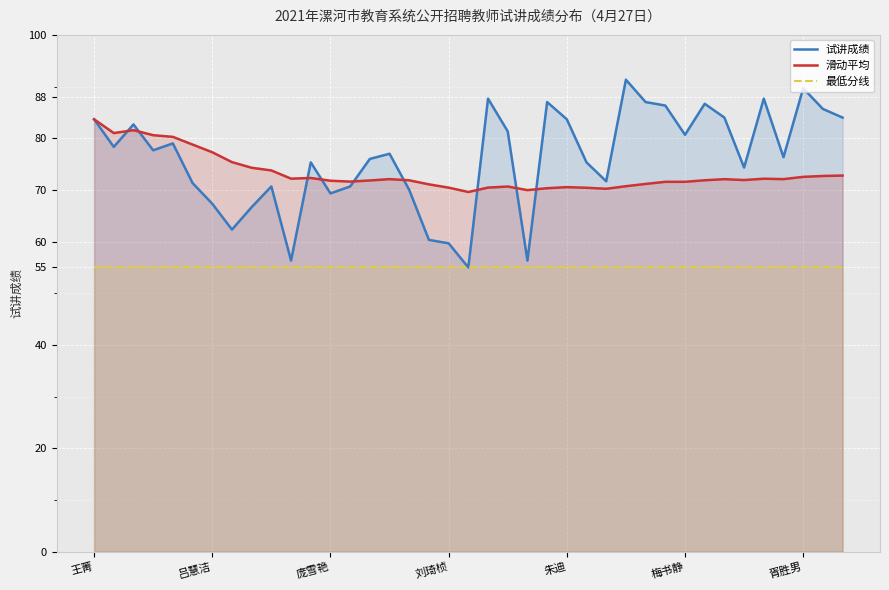

True or false: 最低分线 and 滑动平均 intersect in this chart.

False